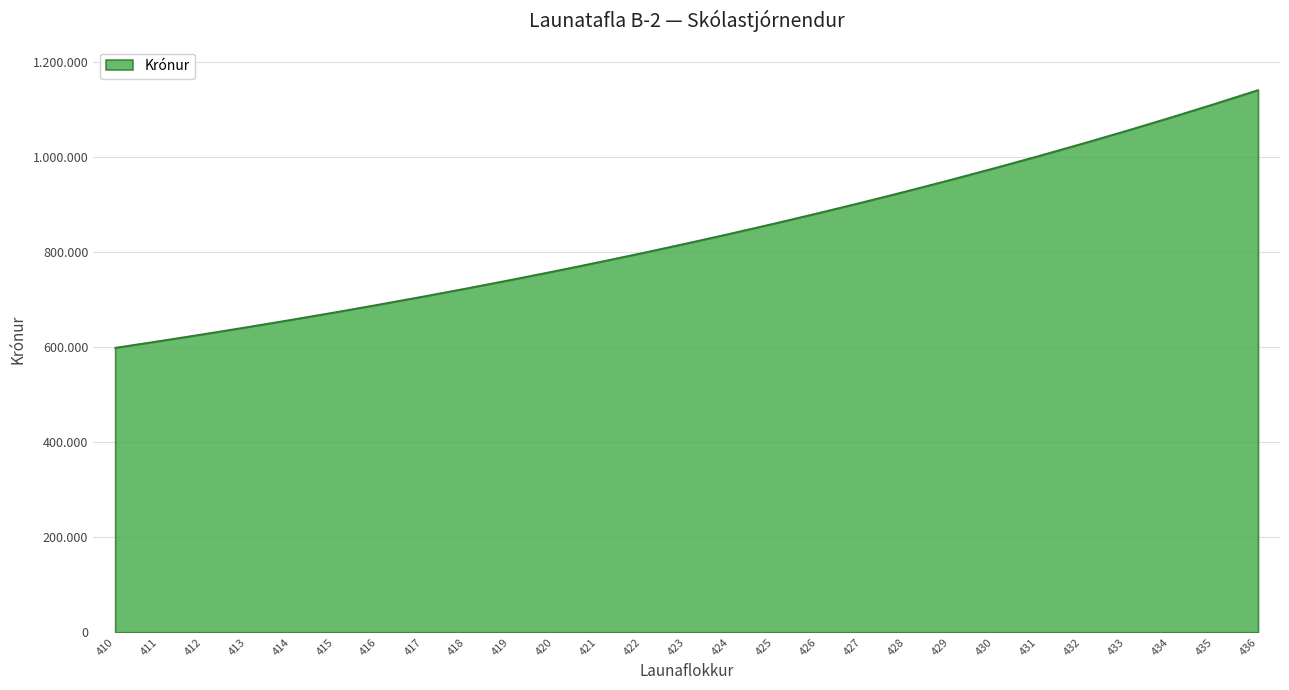

True or false: the data shows 273730 at 428.

False